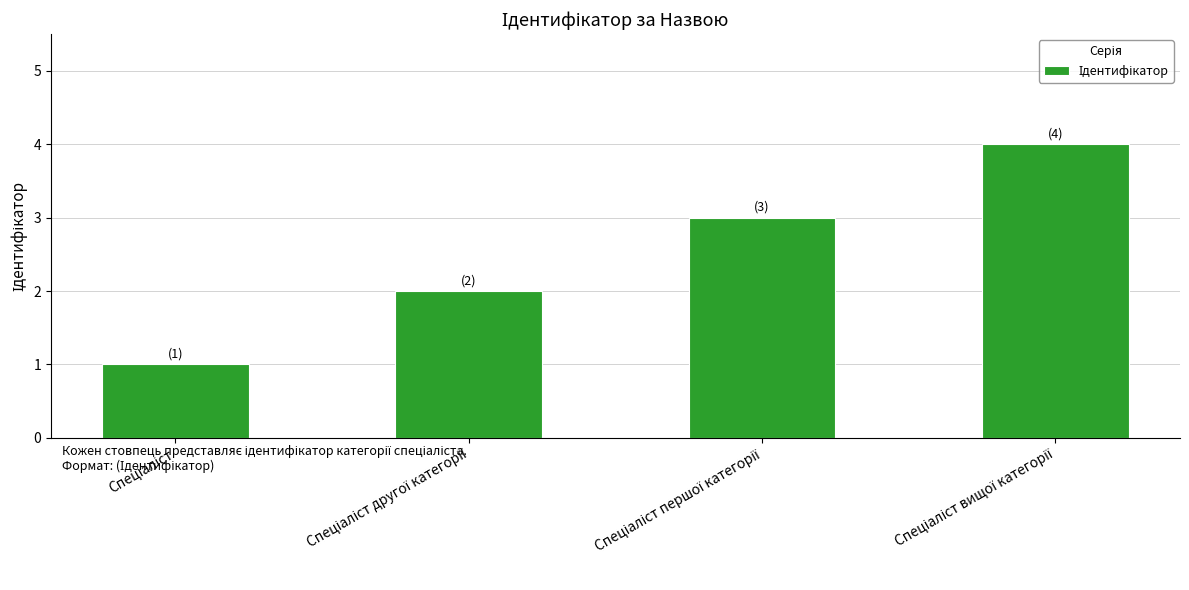

How many values are between 2 and 4?

3